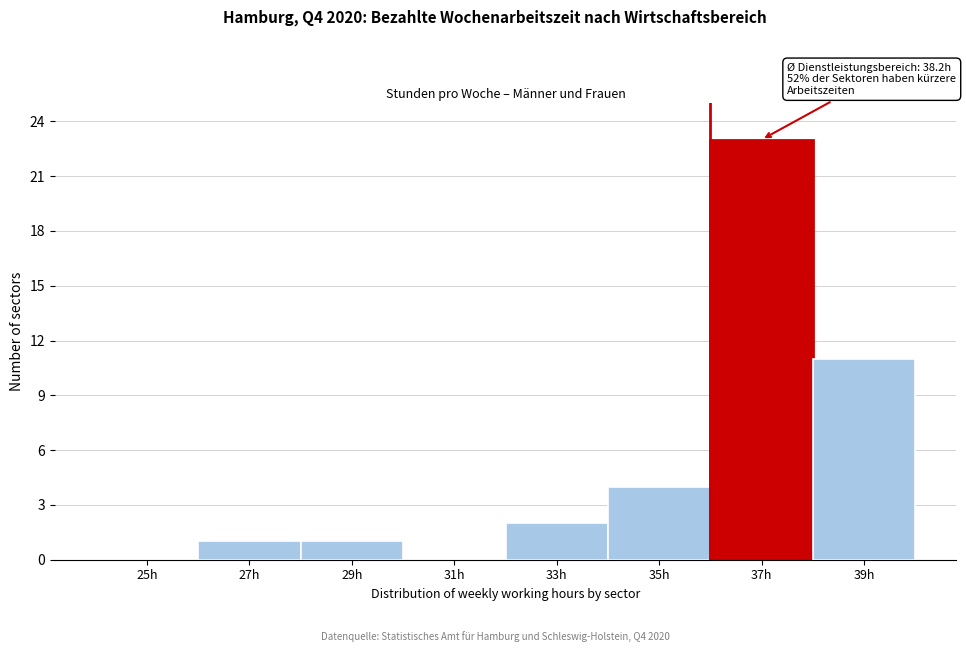

Reading left to right, transcribe all the data shown in this chart.

25h=0	27h=1	29h=1	31h=0	33h=2	35h=4	37h=23	39h=11